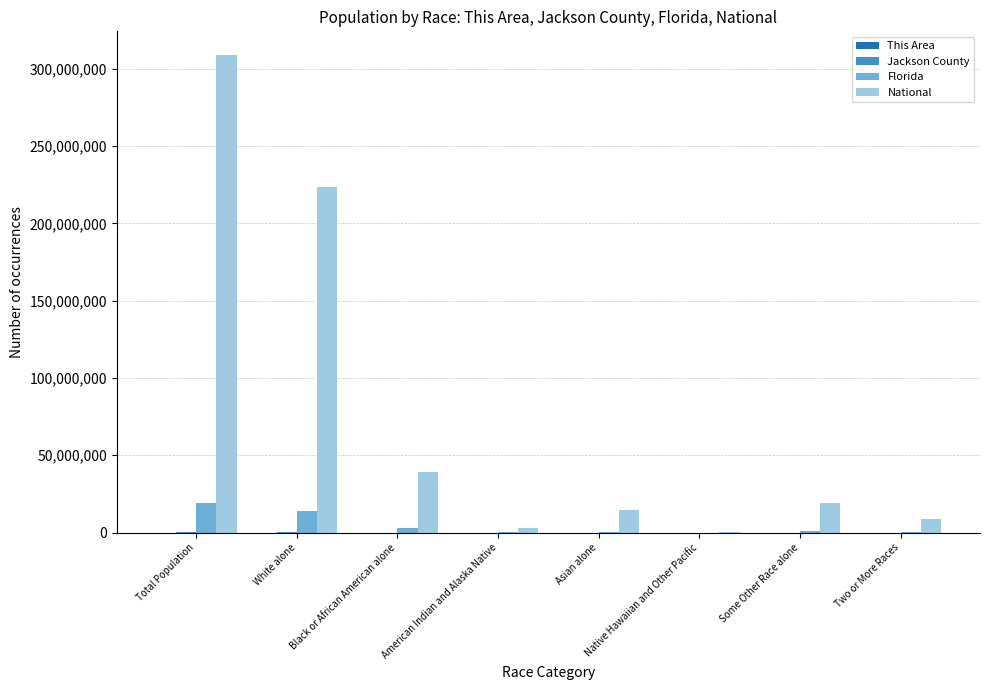

At which category does the chart reach its peak across all series?

Total Population